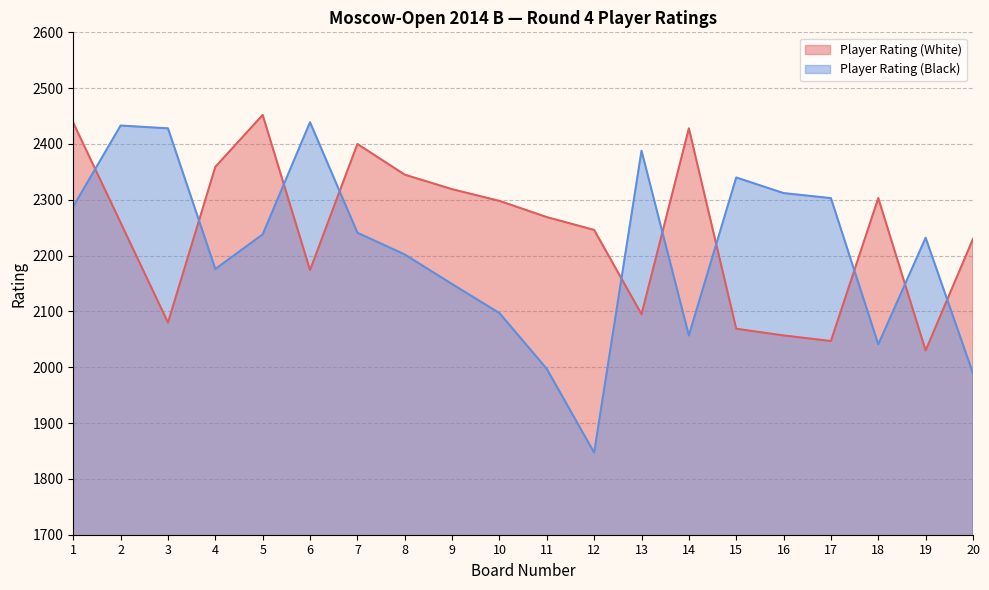

List the series in order of their overall mean, highest first.

Player Rating (White), Player Rating (Black)